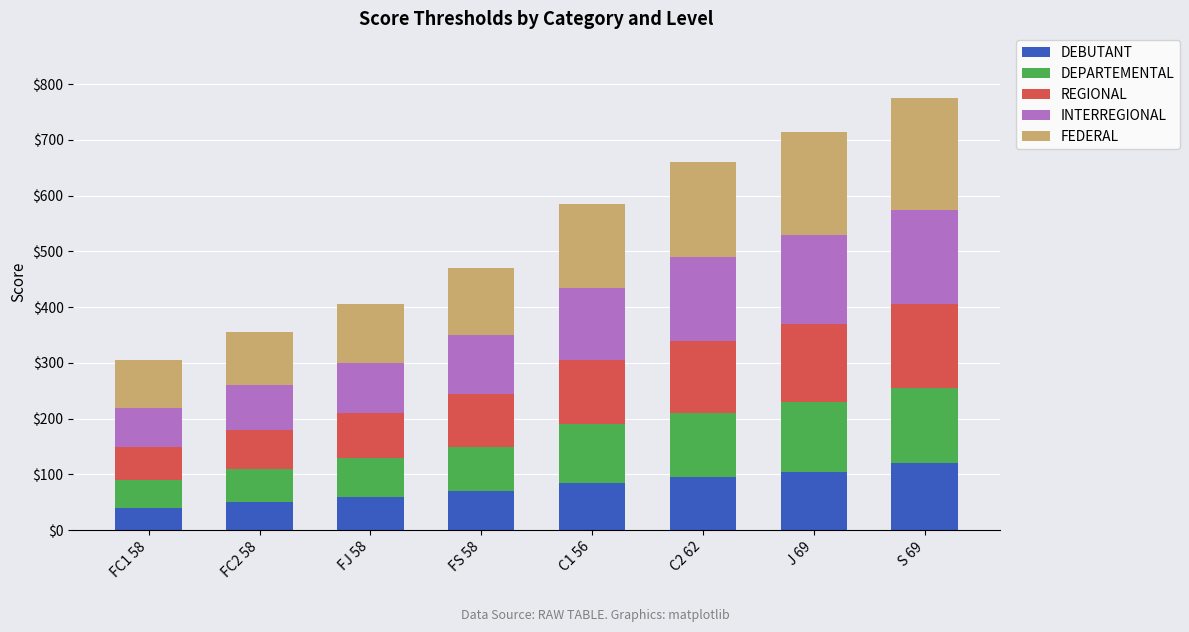

At which category is the sum across all series the highest?

S 69